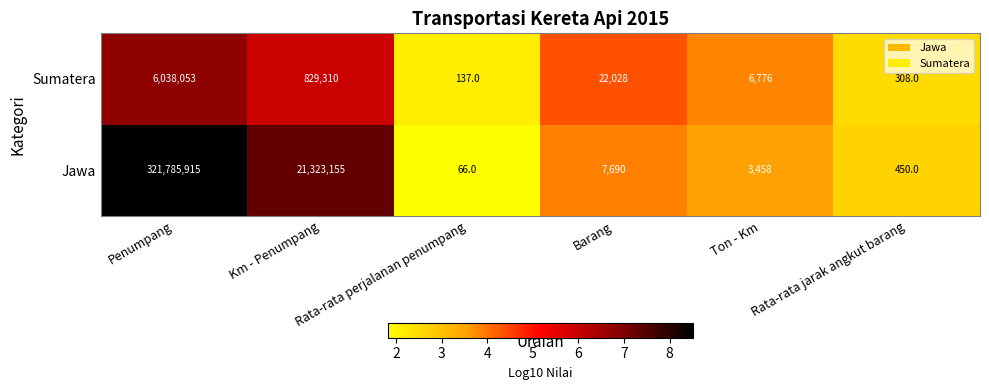

What is the difference between the maximum and minimum values in the Sumatera series?

6037916